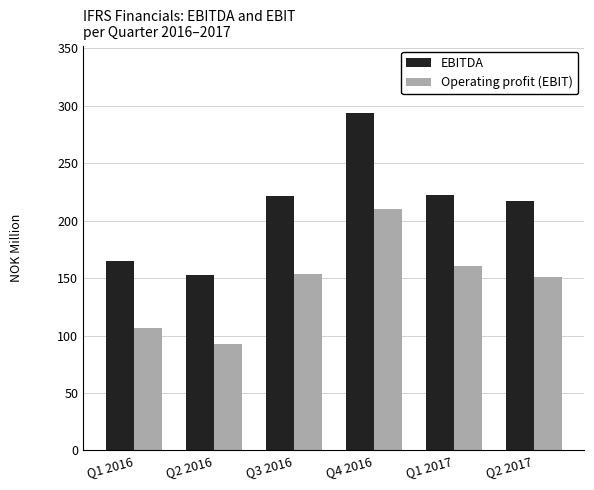

Which label corresponds to the largest value in the chart?

Q4 2016